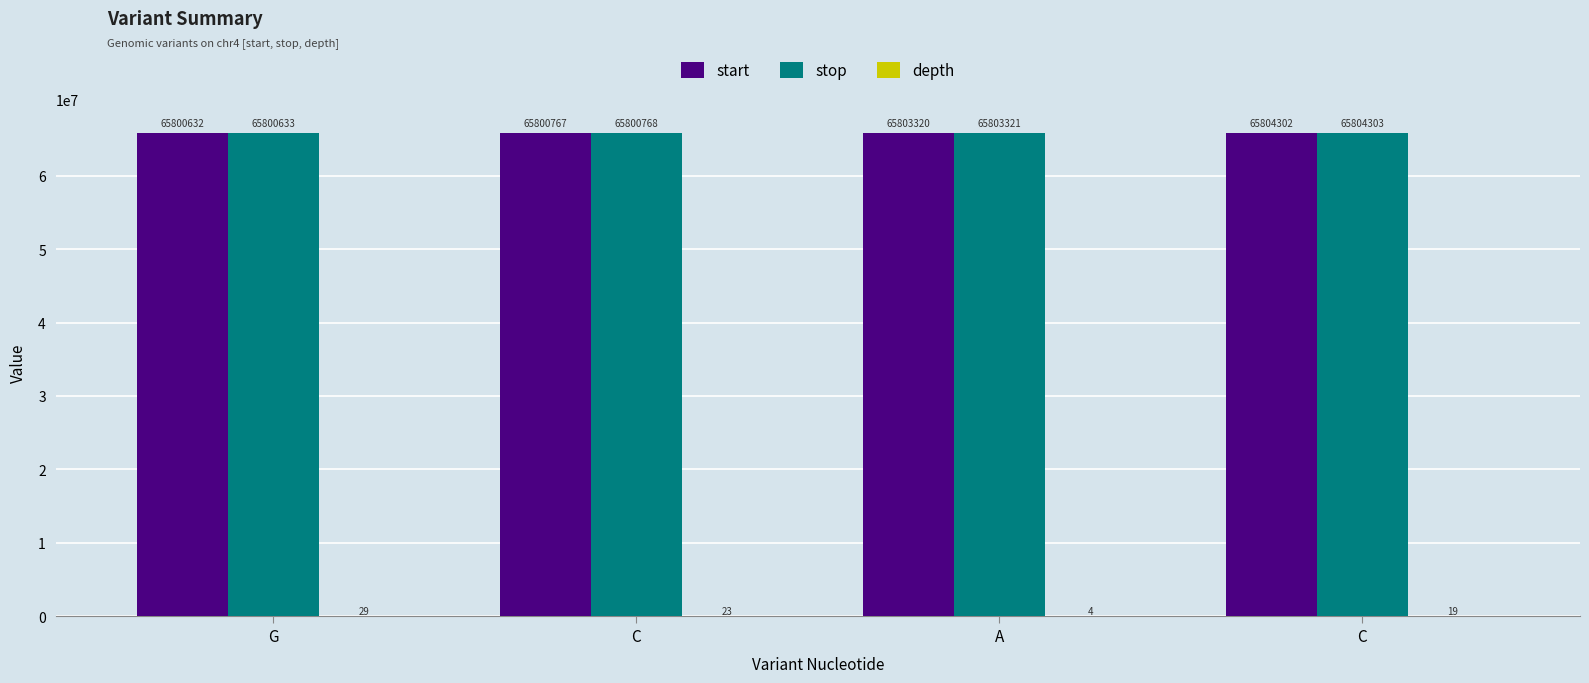

At C, list the series in order from largest to smallest.

stop, start, depth